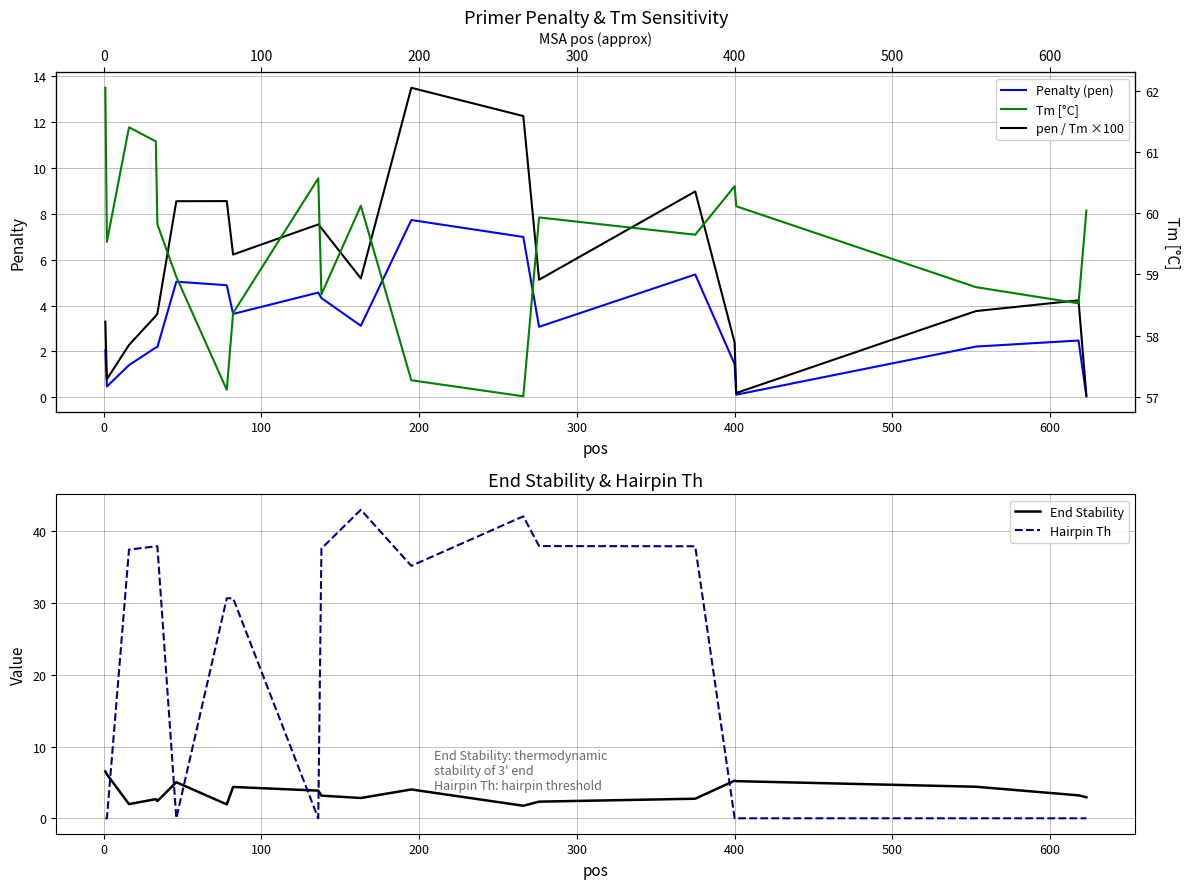

What is the minimum value for End Stability?

1.8